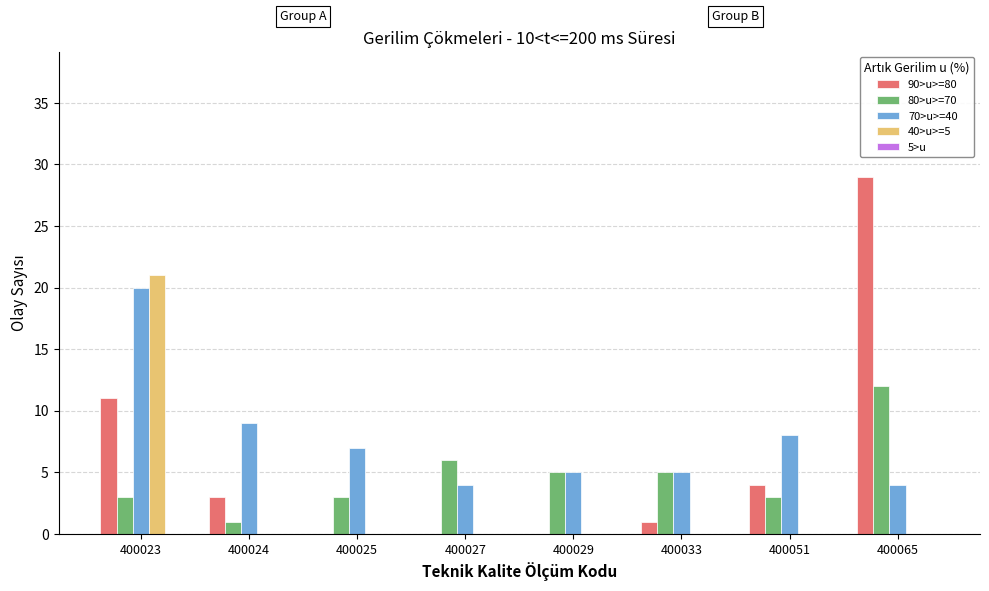

What is the total value across all series at 400029?

10